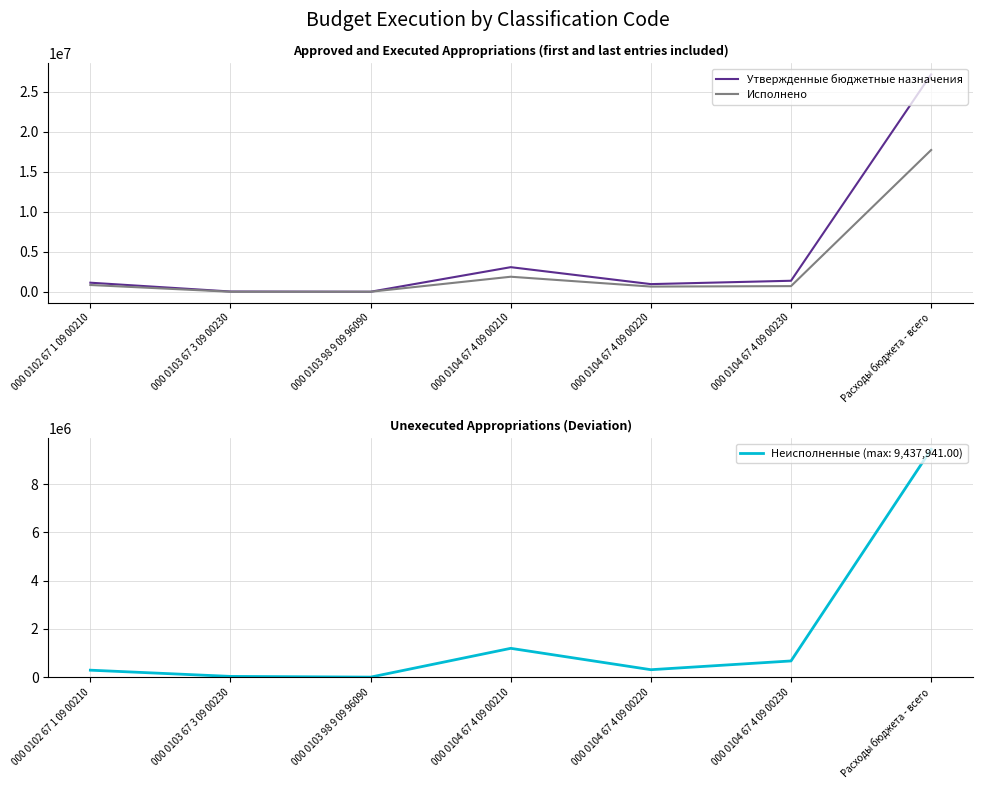

Read the Исполнено value at 000 0104 67 4 09 00220.

673751.3